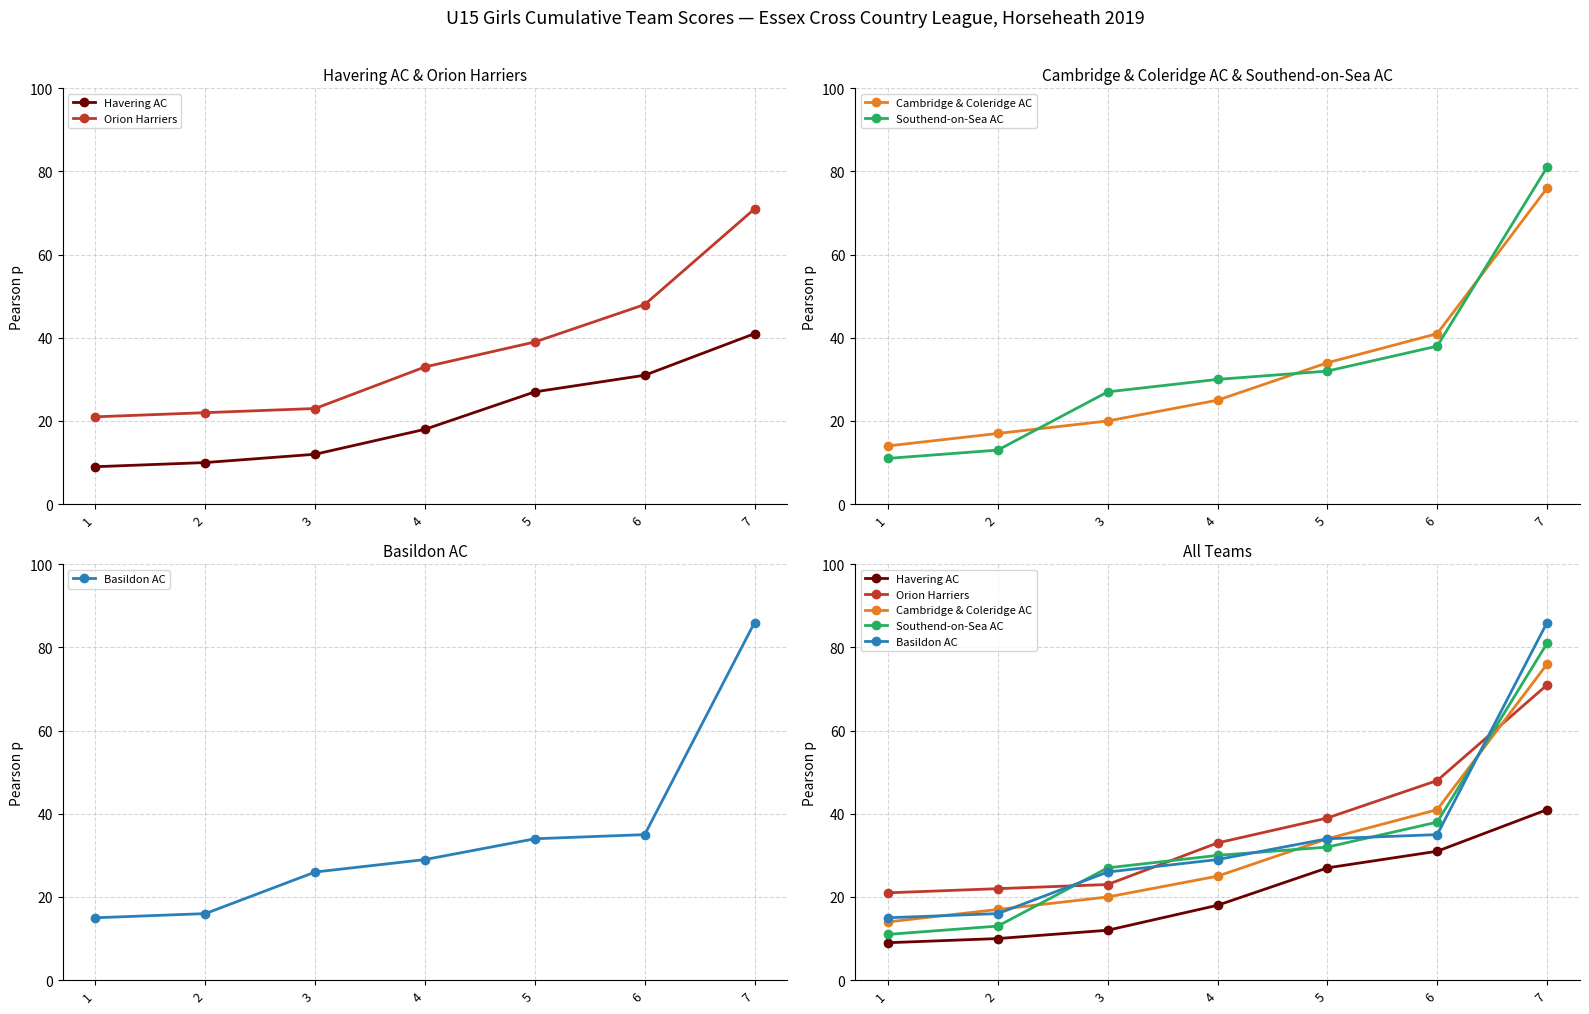

What is the value of the Basildon AC point at the 2nd from the left?

16